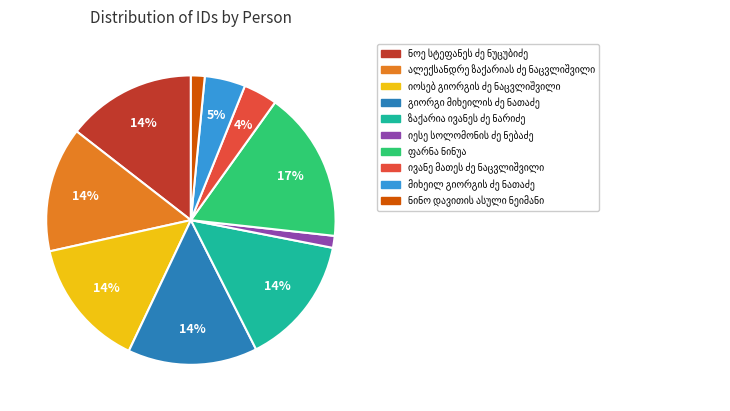

Count the number of slices in the pie.

10